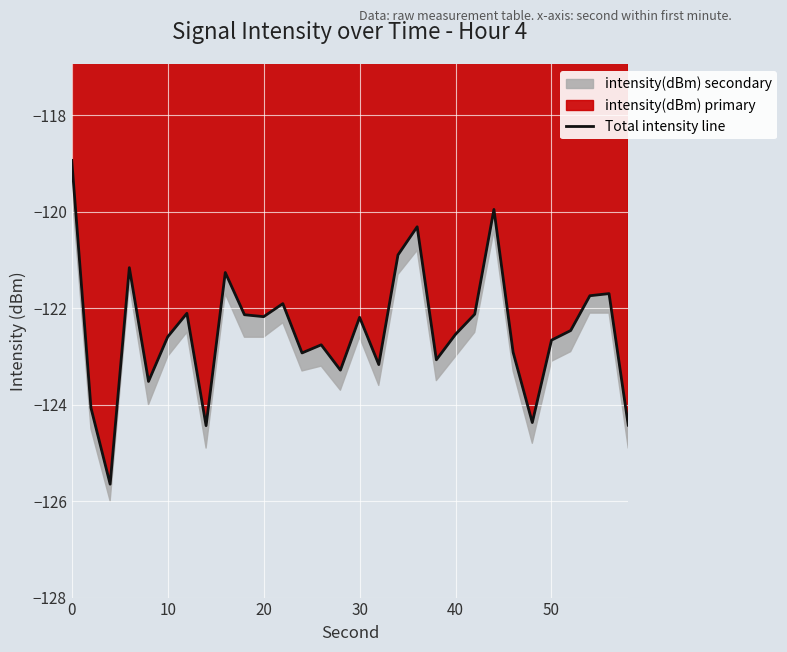

What is the highest value of the Total intensity line series?

-118.9